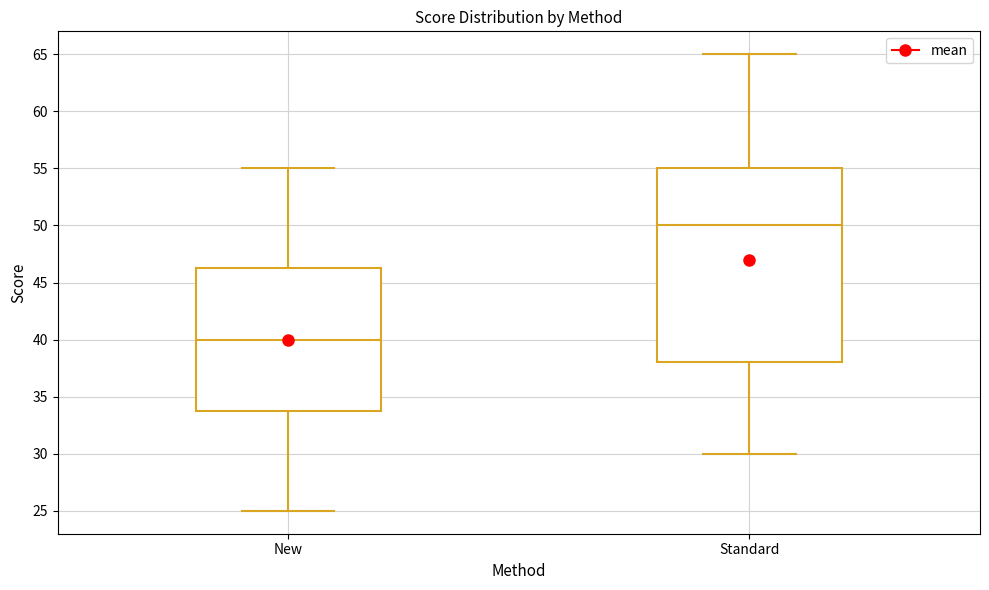

Where does the lower whisker of the box for Standard end on the y-axis? The values are not printed on the chart, so give them approximately, as read against the axis.

30.0